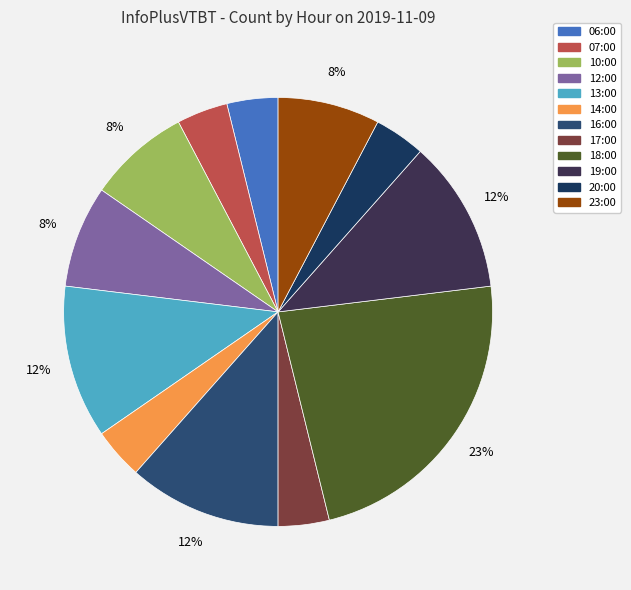

Is 06:00 the majority of the pie?

No